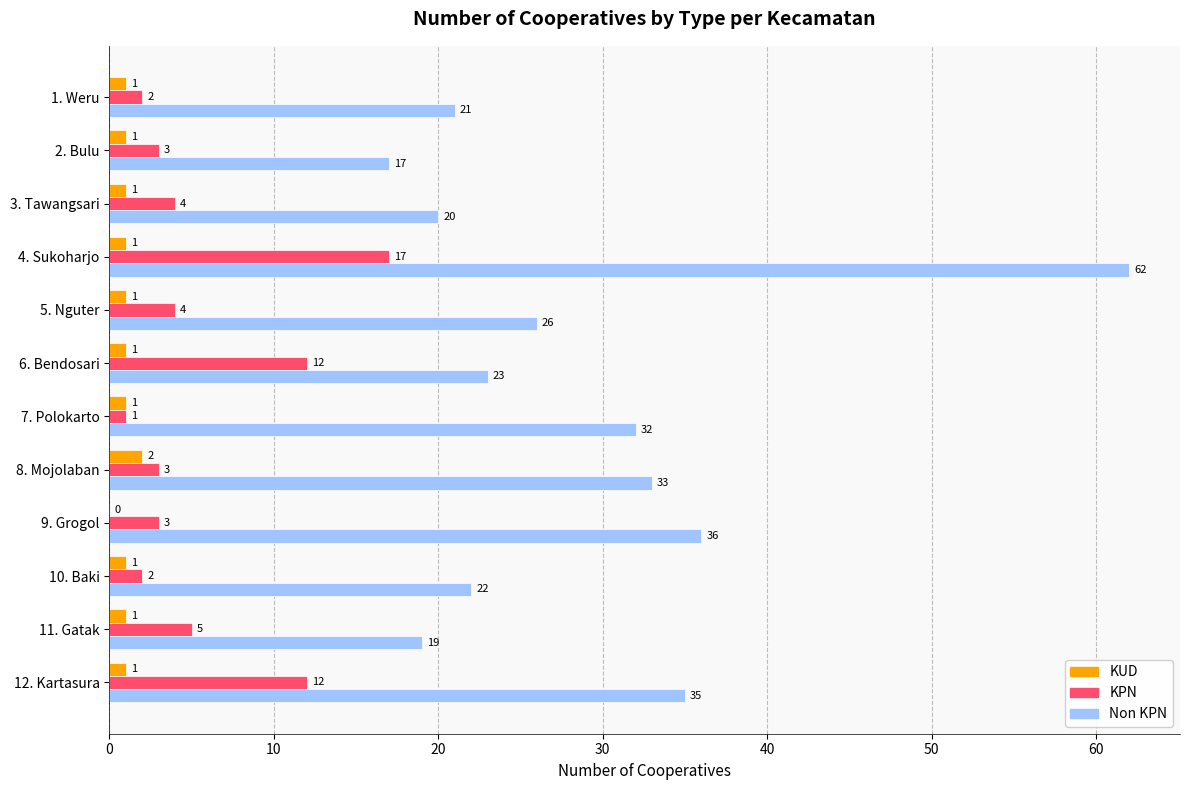

What is the sum of all Non KPN values?

346